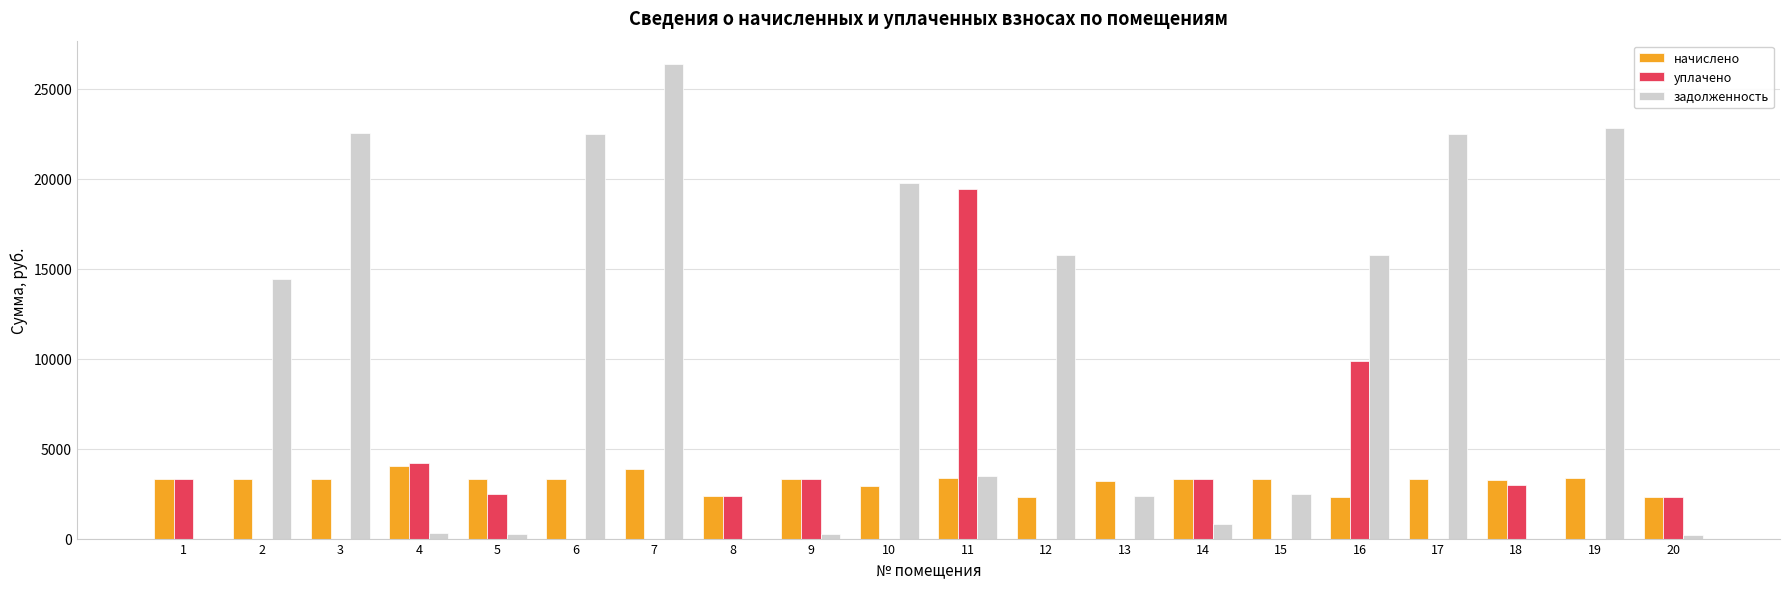

Which series has the widest spread of values?

задолженность